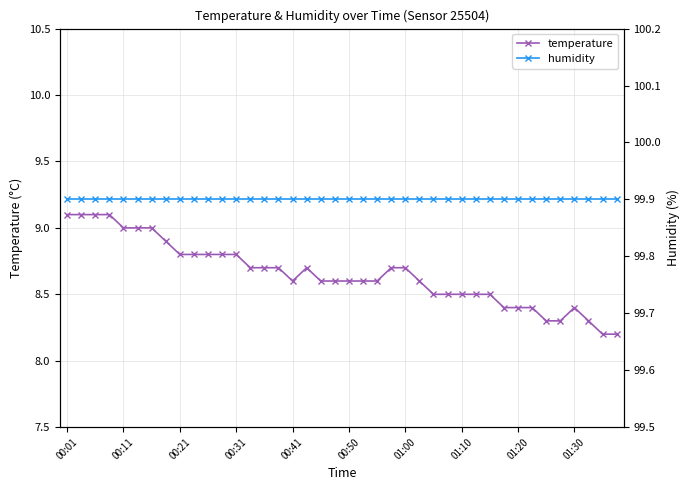

How many interior local valleys does the temperature series have?

1